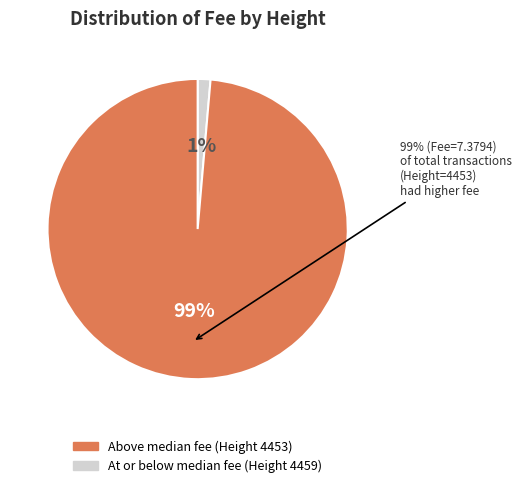

The 4459 slice represents 1% of the pie. True or false?

True